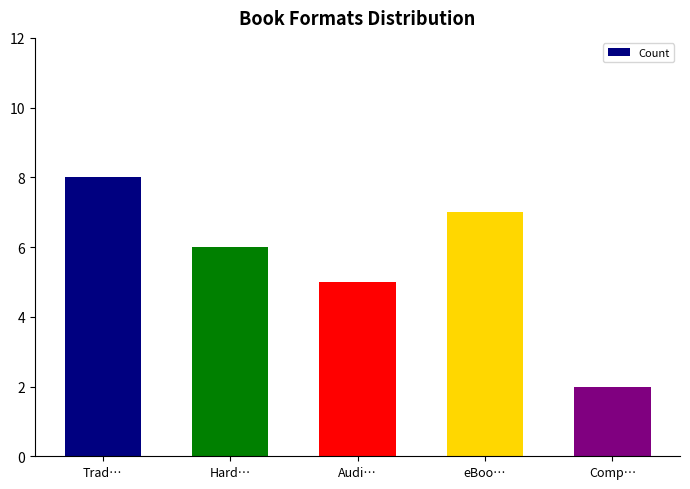

List the labels in order of value, largest first.

Trad…, eBoo…, Hard…, Audi…, Comp…